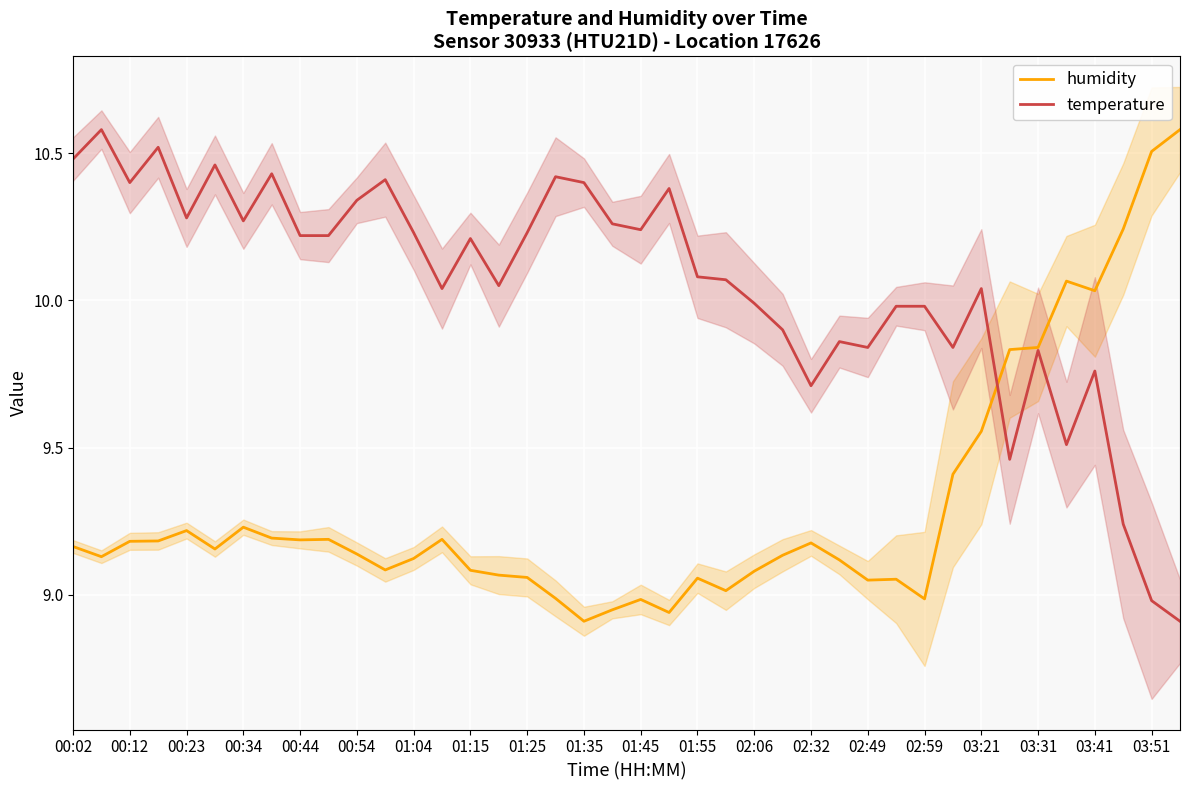

The value of temperature at 00:44 is 17.3. True or false?

False